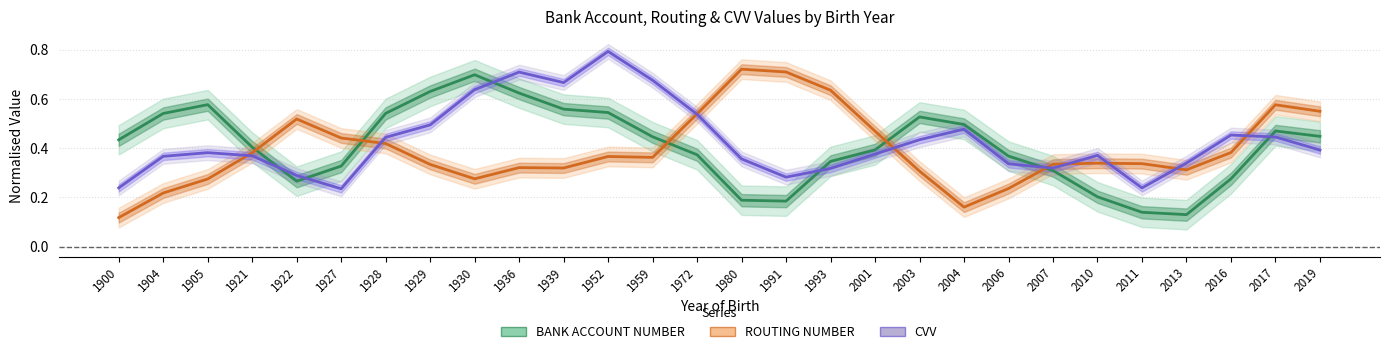

The value of BANK ACCOUNT NUMBER at 1930 is 0.7. True or false?

True